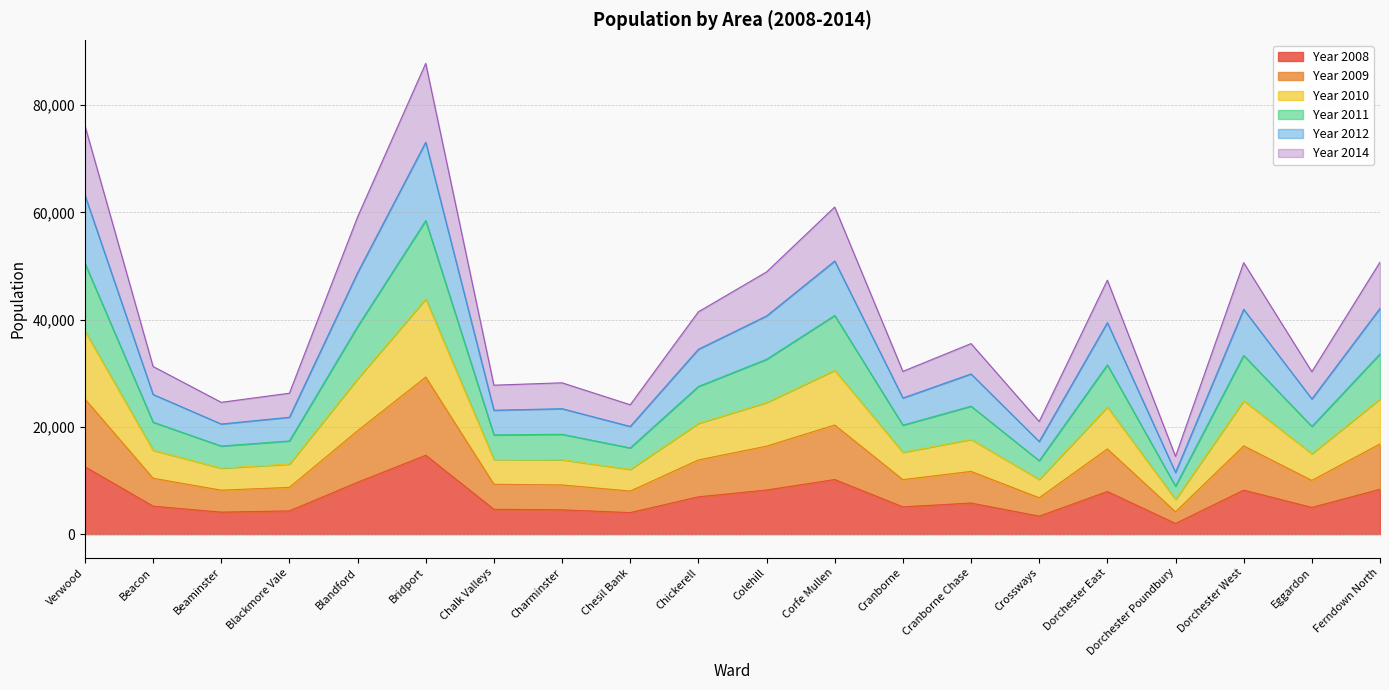

What is the label of the 4th point from the left?

Blackmore Vale